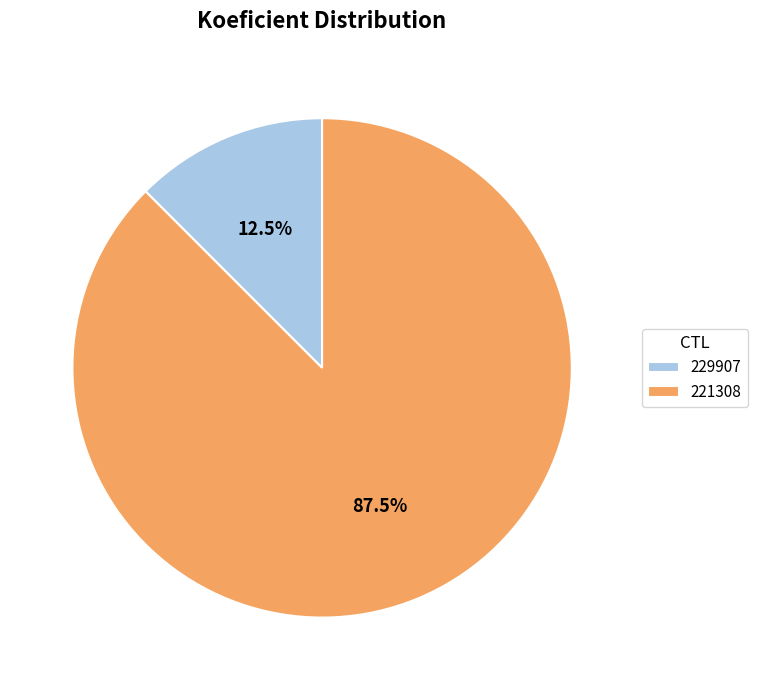

Between 221308 and 229907, which is larger?

221308